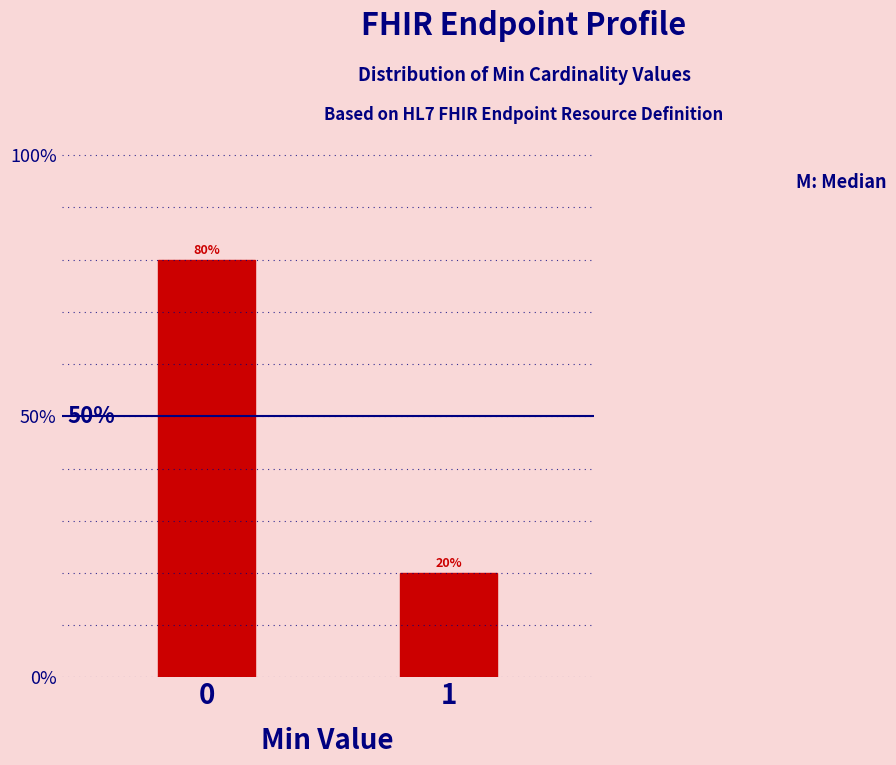

Are the bars horizontal?

No